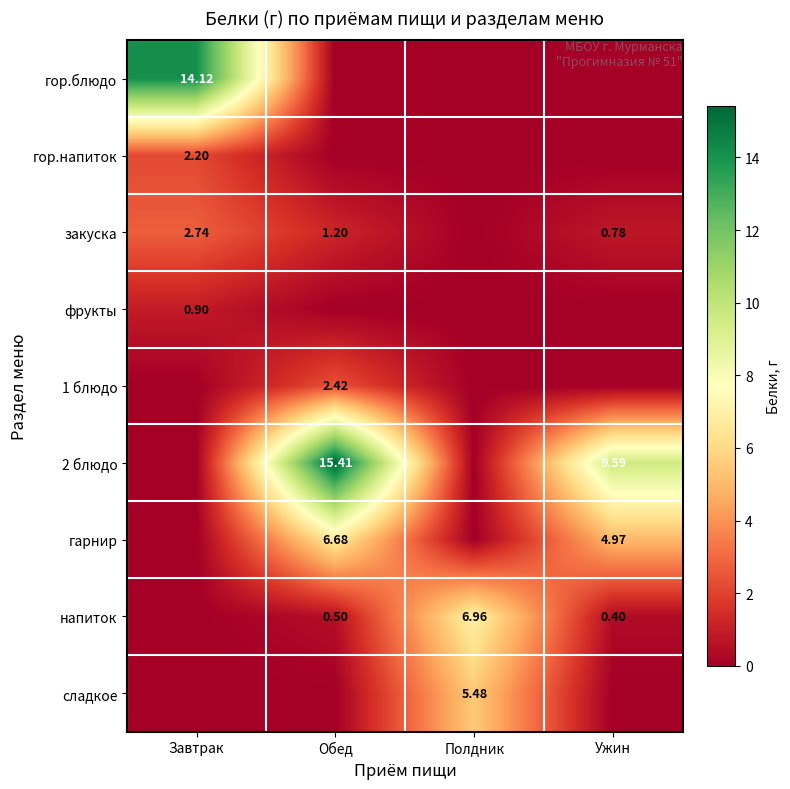

The закуска series shows 1.1 at Ужин. True or false?

False